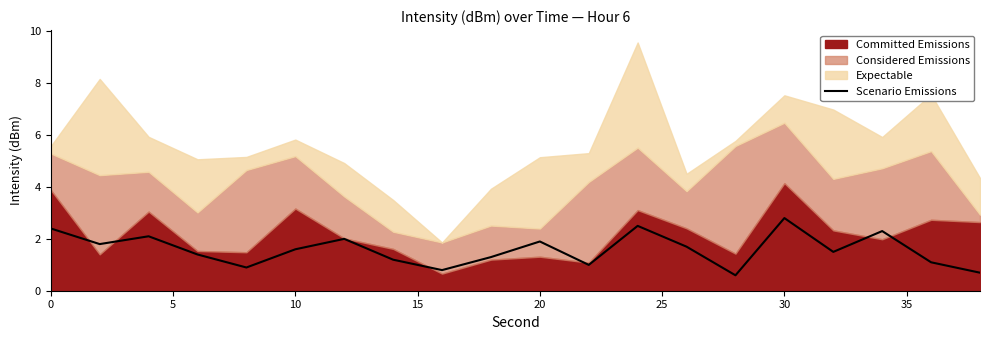

What is the highest value of the Scenario Emissions series?

2.8